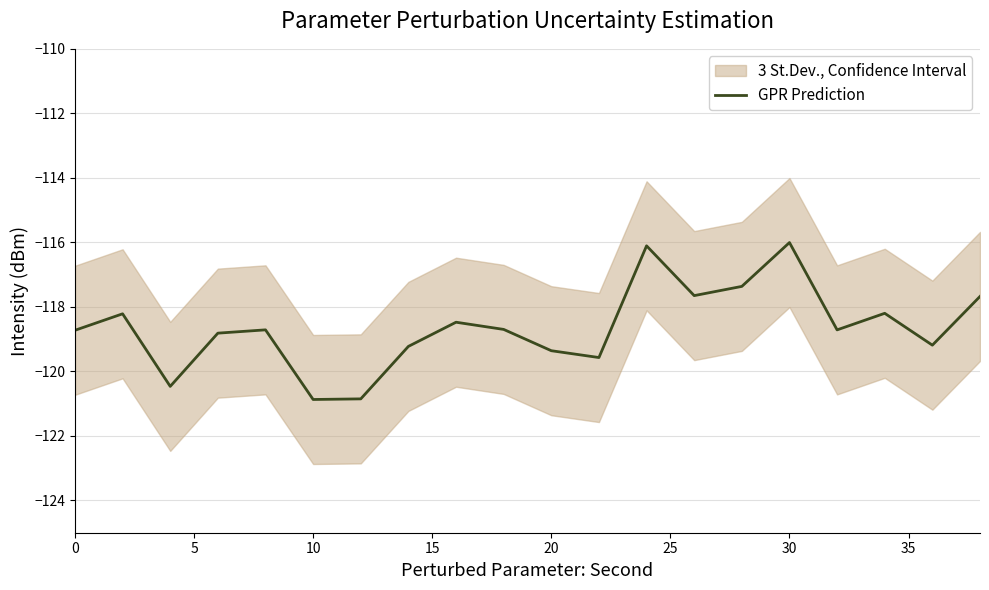

What is the greatest value displayed?

-116.0